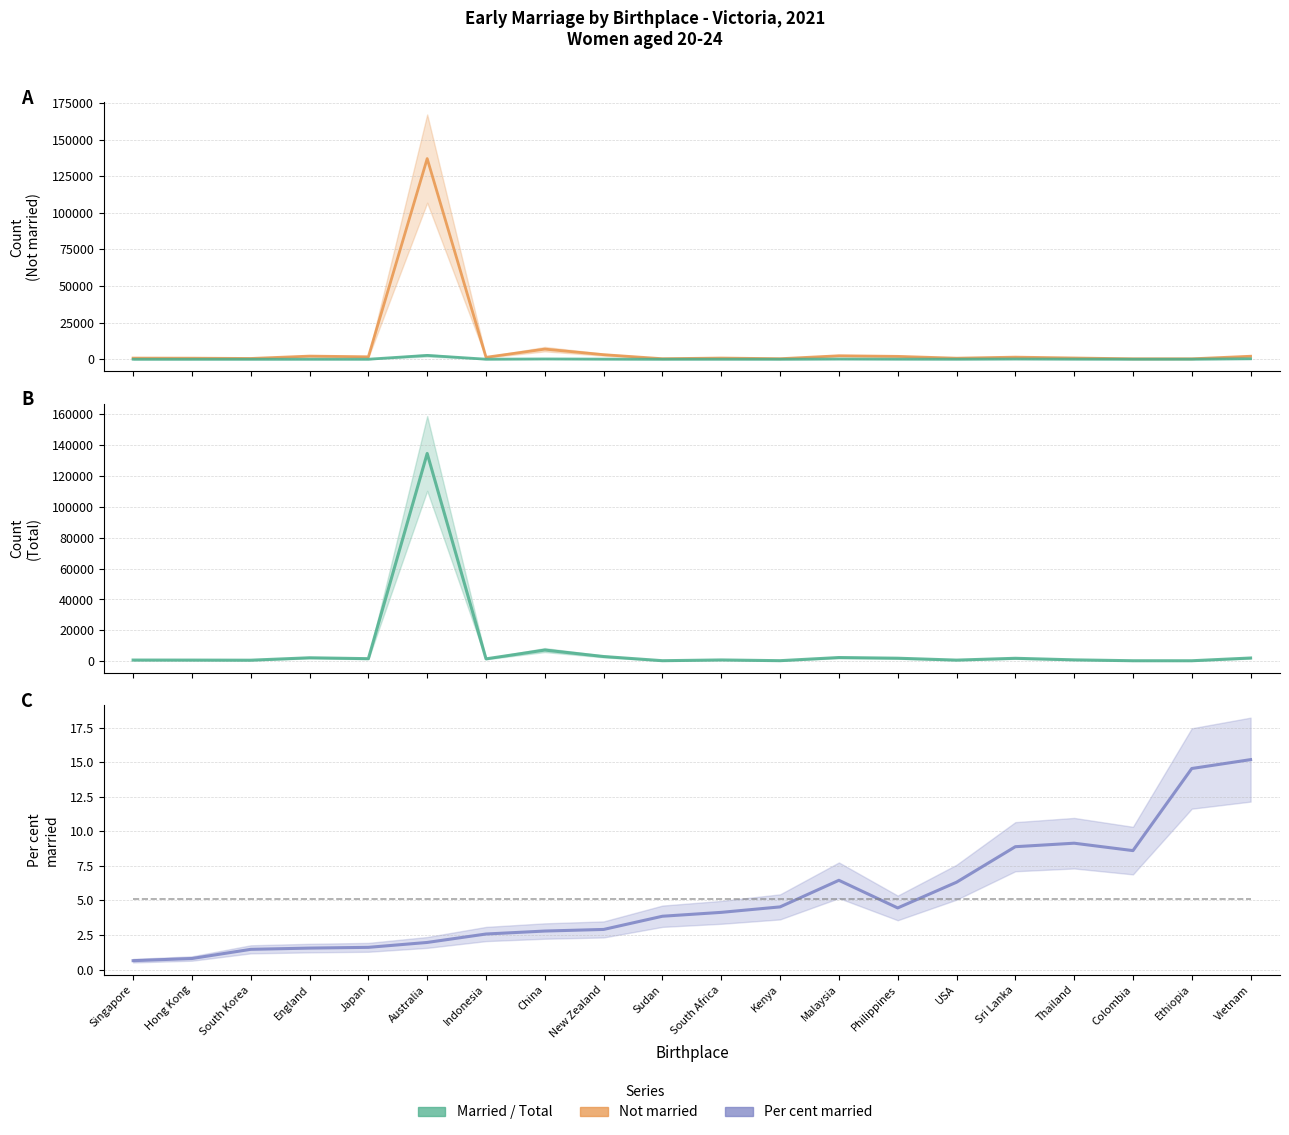

True or false: Married and Total cross at least once.

False